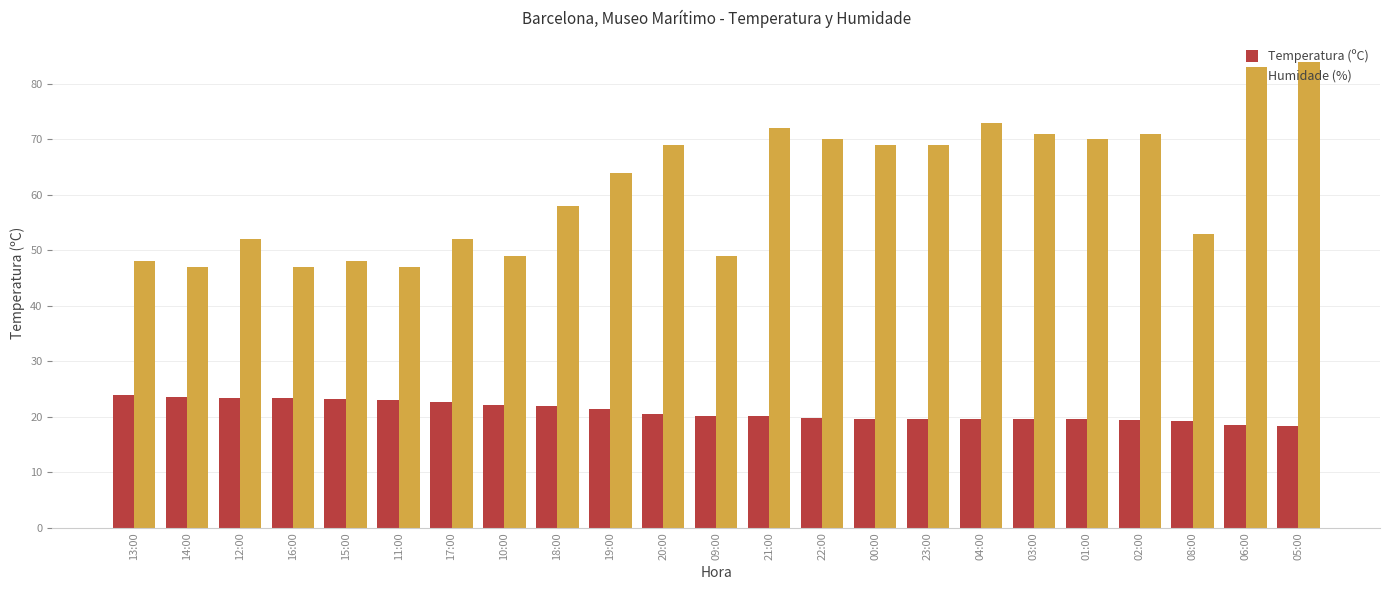

Which category has the highest value across all series?

05:00